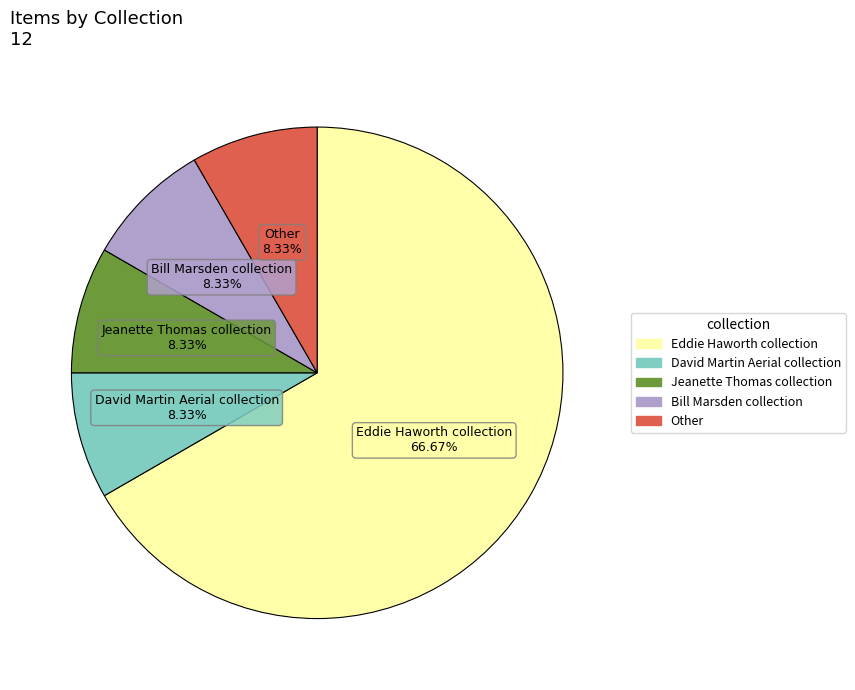

Combined, do David Martin Aerial collection and Eddie Haworth collection account for over 50%?

Yes